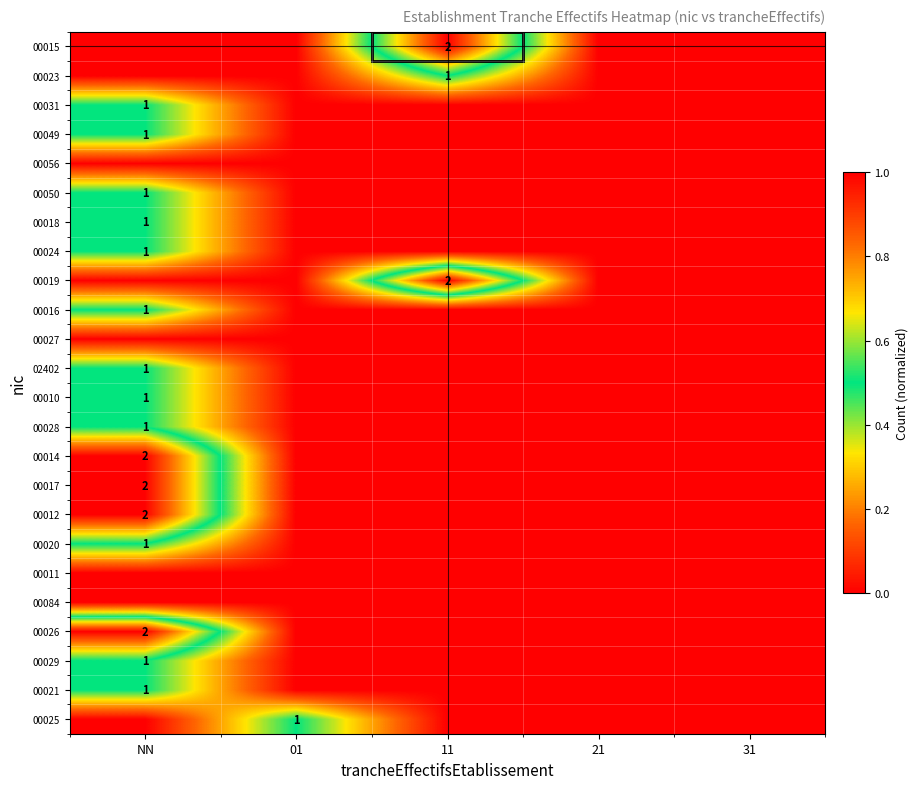

True or false: 00024 has a value of 2 at NN.

False